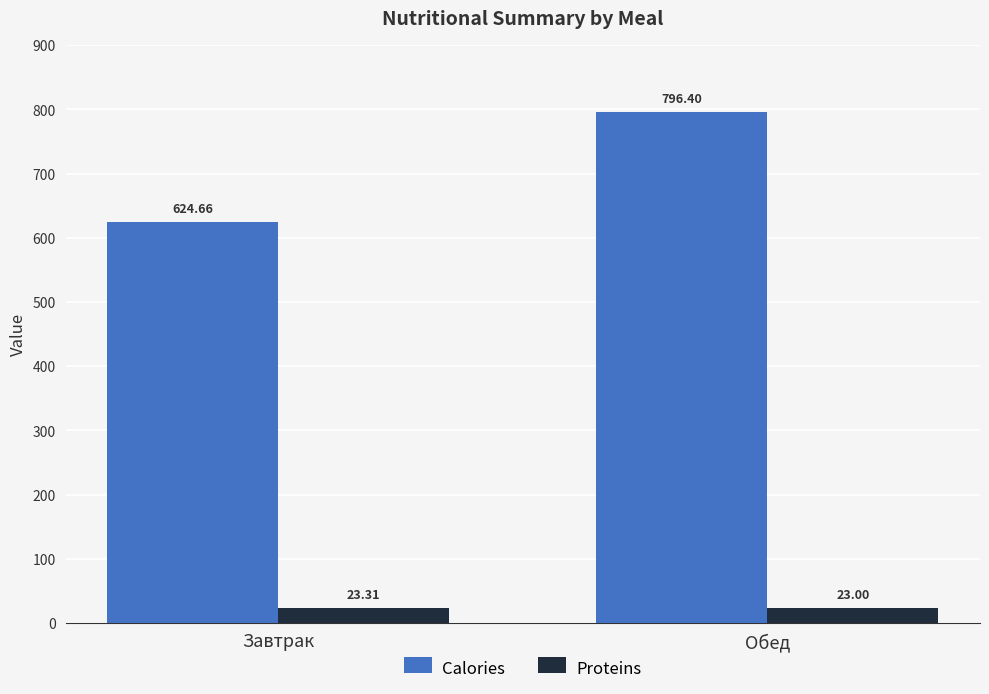

How many bars are there in total?

4